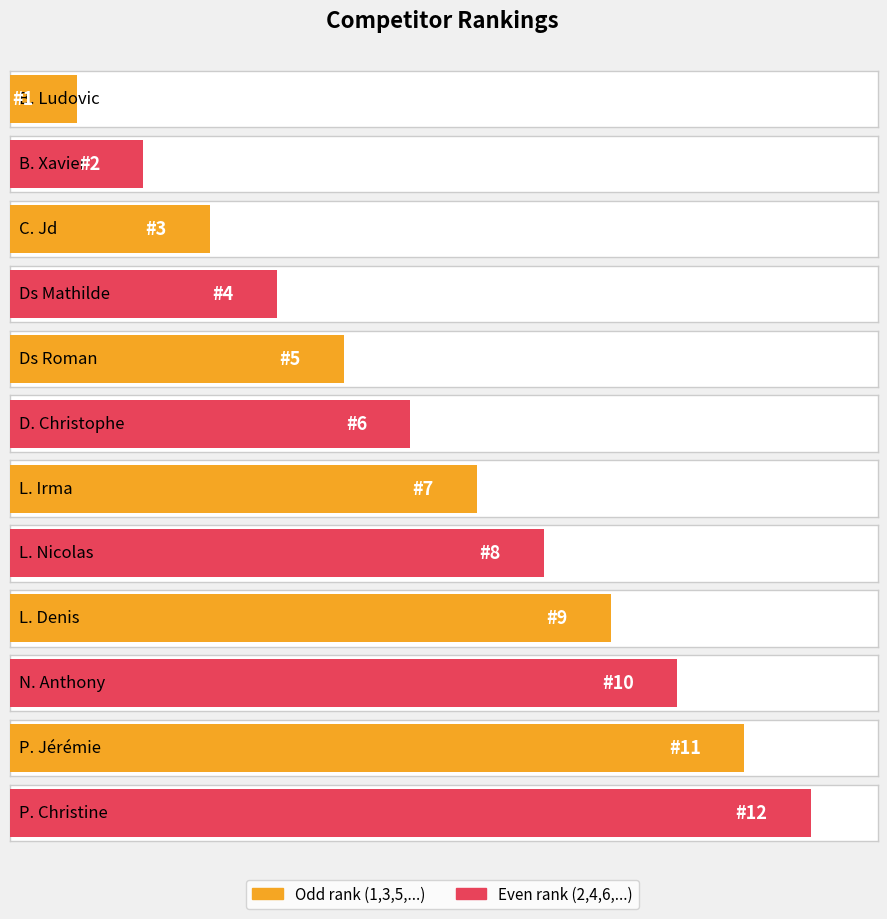

List the labels in order of value, smallest first.

B. Ludovic, B. Xavier, C. Jd, Ds Mathilde, Ds Roman, D. Christophe, L. Irma, L. Nicolas, L. Denis, N. Anthony, P. Jérémie, P. Christine